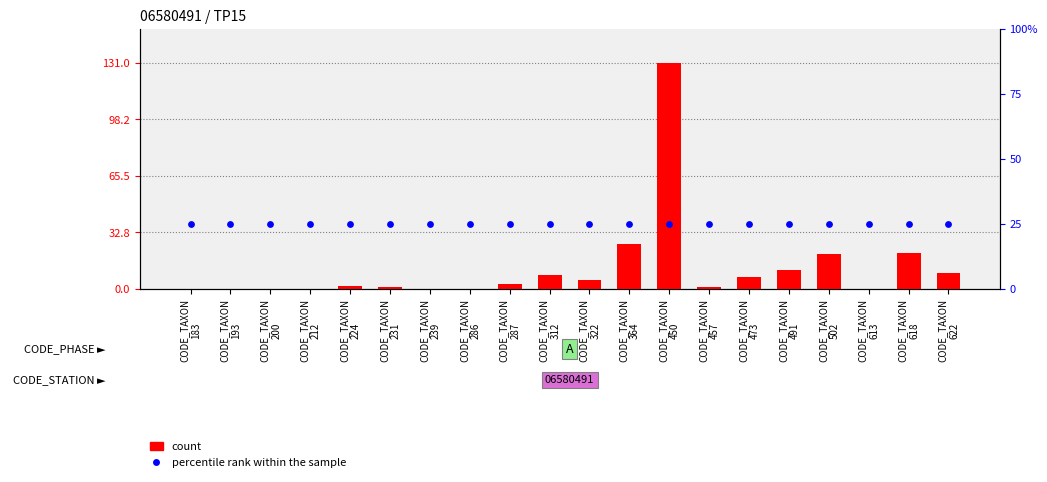

Which series reaches the minimum Y coordinate?

count